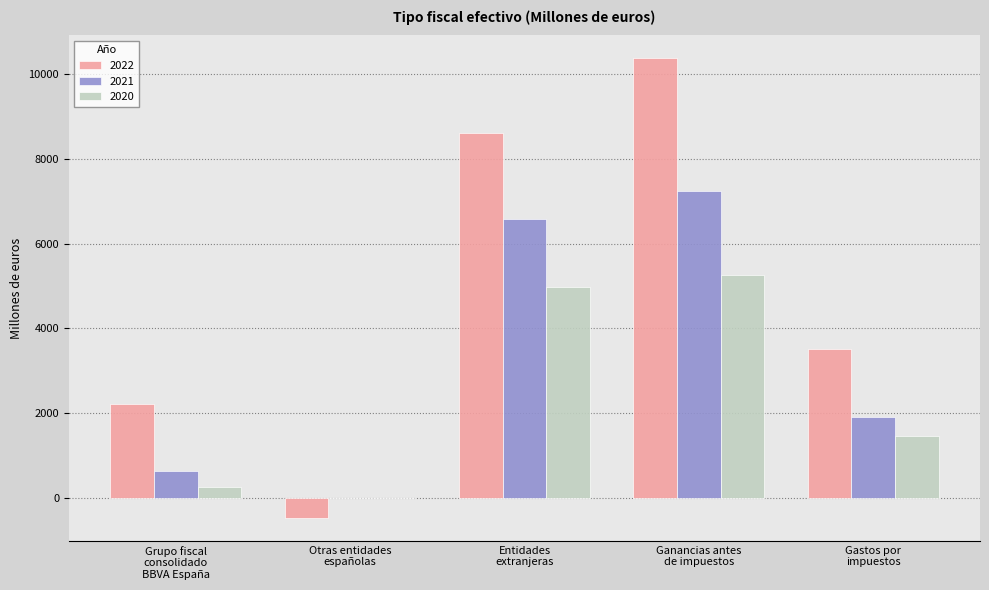

Which series has the largest total across all categories?

2022